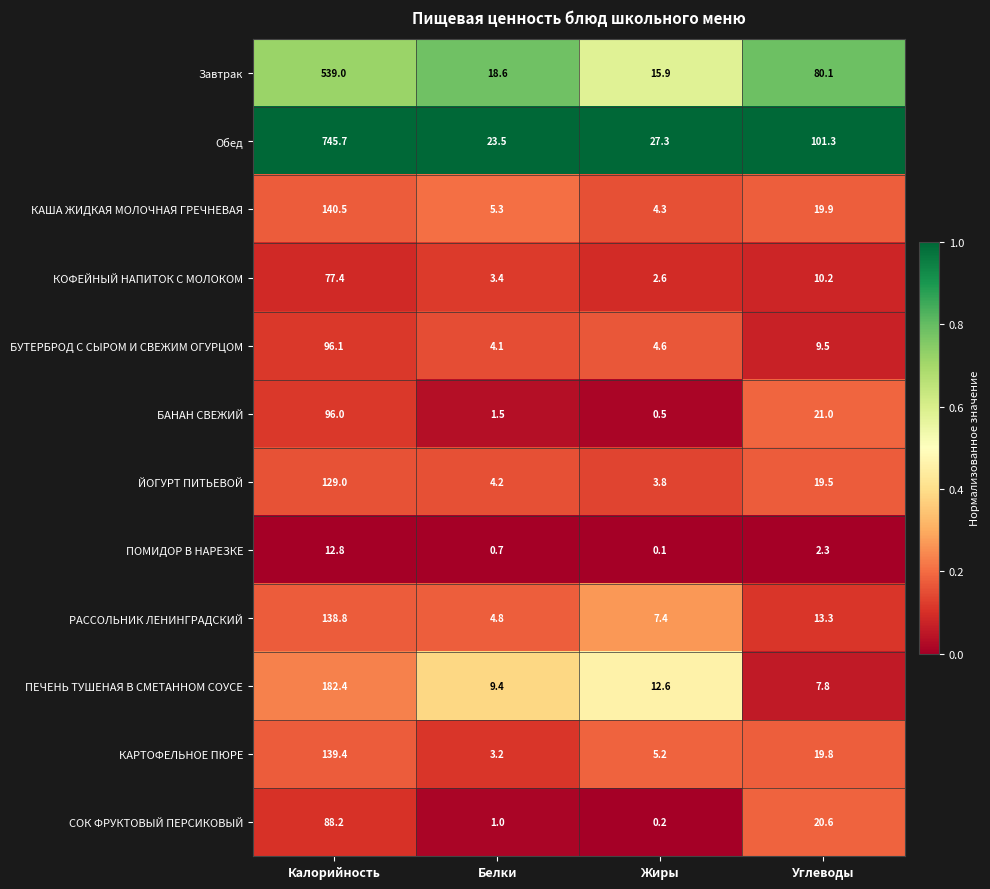

True or false: РАССОЛЬНИК ЛЕНИНГРАДСКИЙ has a value of 203.3 at Калорийность.

False